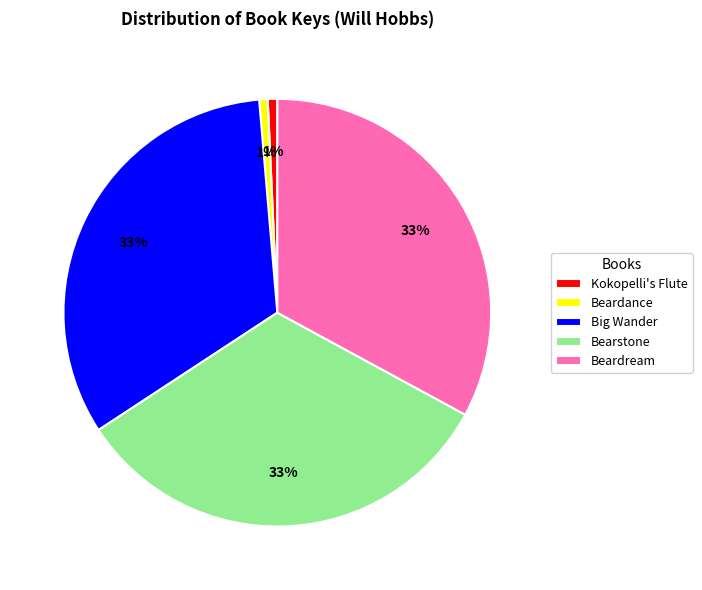

How many slices are in this pie chart?

5